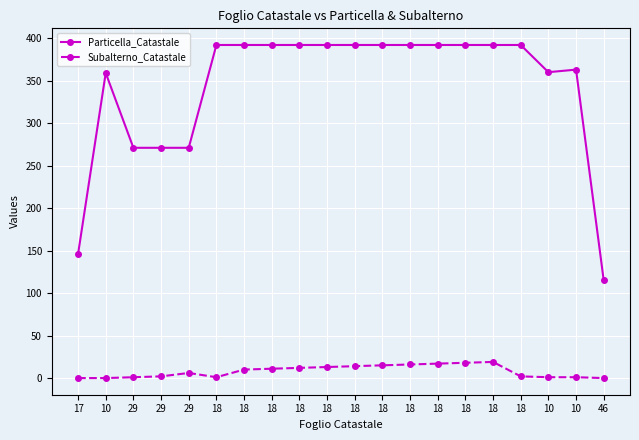

Where is Subalterno_Catastale nearest to the value 9?

18